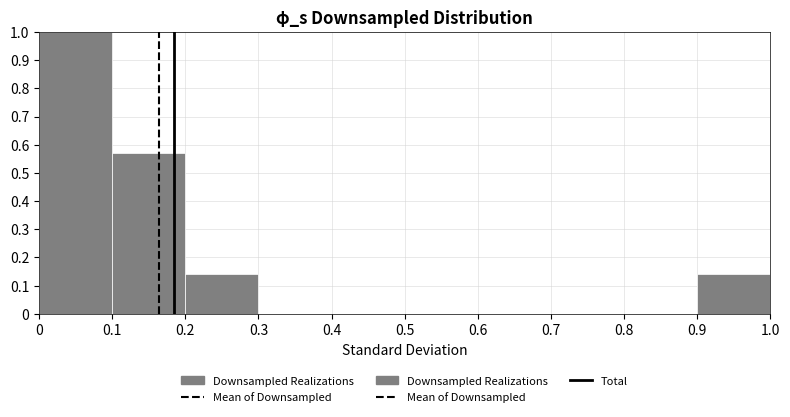

Reading left to right, transcribe this chart: for each bar, give the range it covers on the x-axis and its height. The values are not printed on the chart, so give them approximately, as read against the axis.

0 to 0.1: 1.00
0.1 to 0.2: 0.57
0.2 to 0.3: 0.14
0.3 to 0.4: 0
0.4 to 0.5: 0
0.5 to 0.6: 0
0.6 to 0.7: 0
0.7 to 0.8: 0
0.8 to 0.9: 0
0.9 to 1.0: 0.14